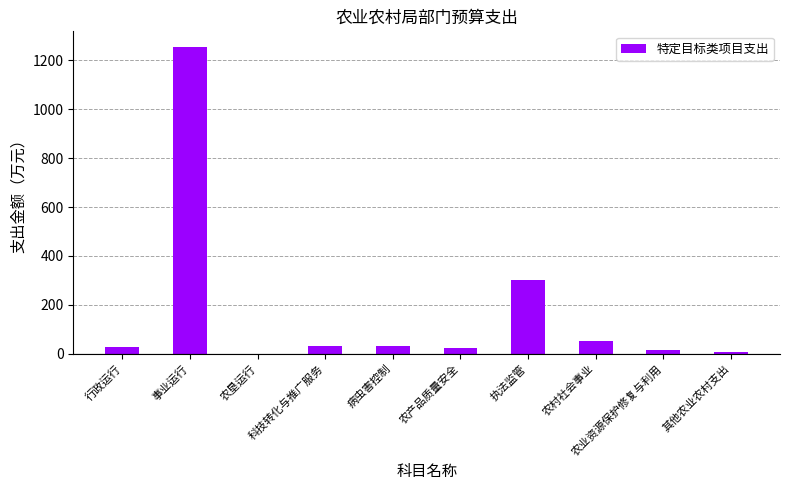

True or false: the data shows 378.2 at 事业运行.

False